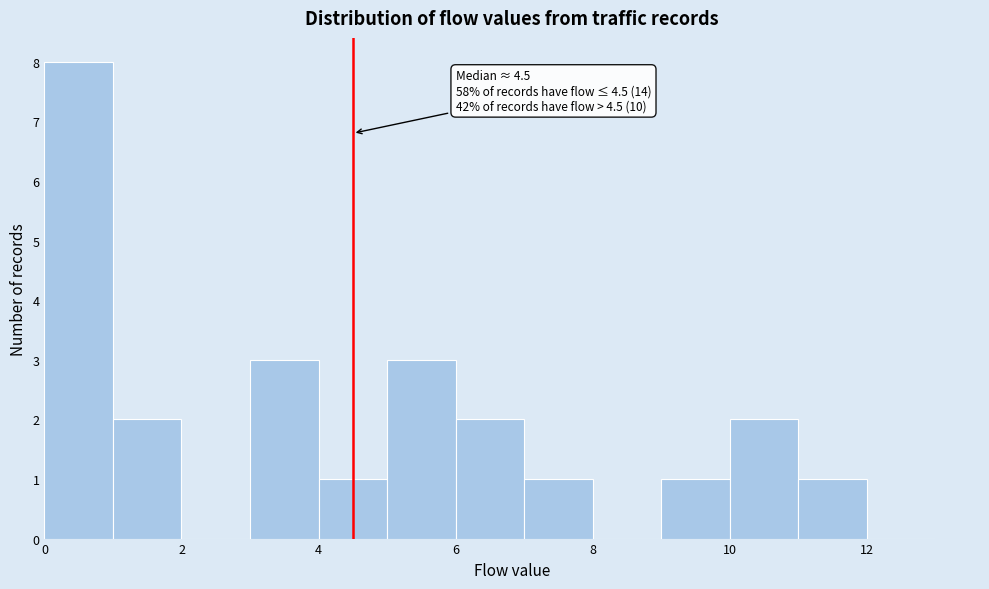

Over which range of the x-axis is the bar tallest?

0 to 1